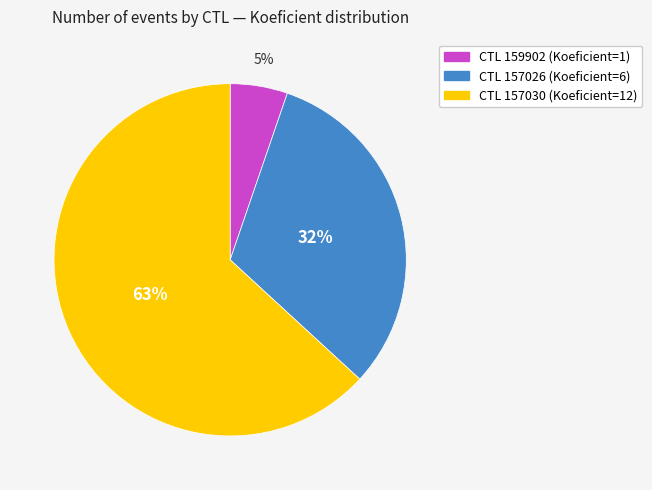

Does any single category account for the majority?

Yes